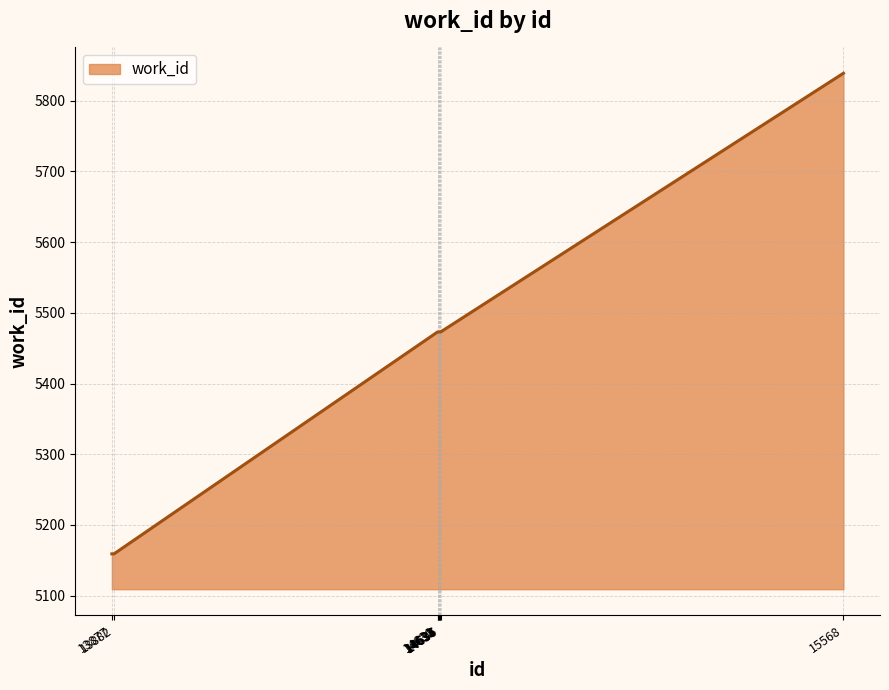

What is the change in value from 13877 to 14631?

+314